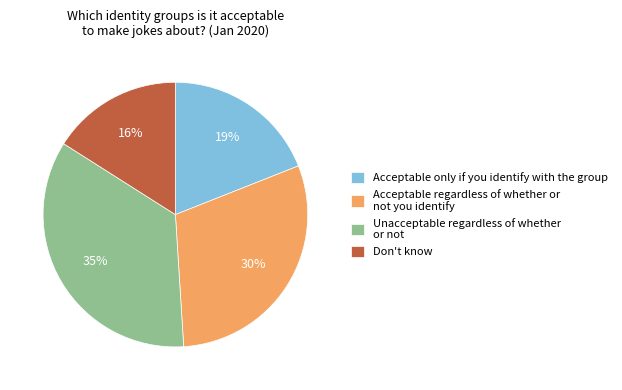

The Don't know slice represents 16% of the pie. True or false?

True